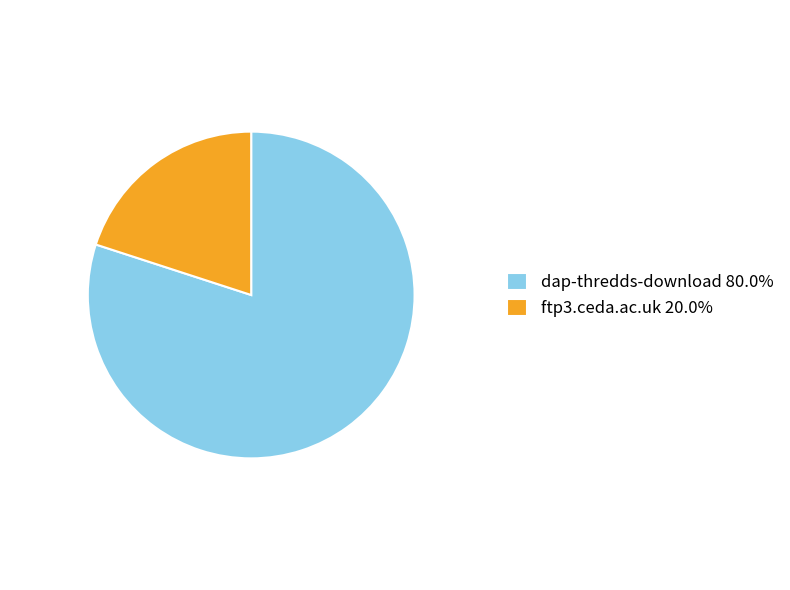

Does dap-thredds-download represent more than half of the total?

Yes